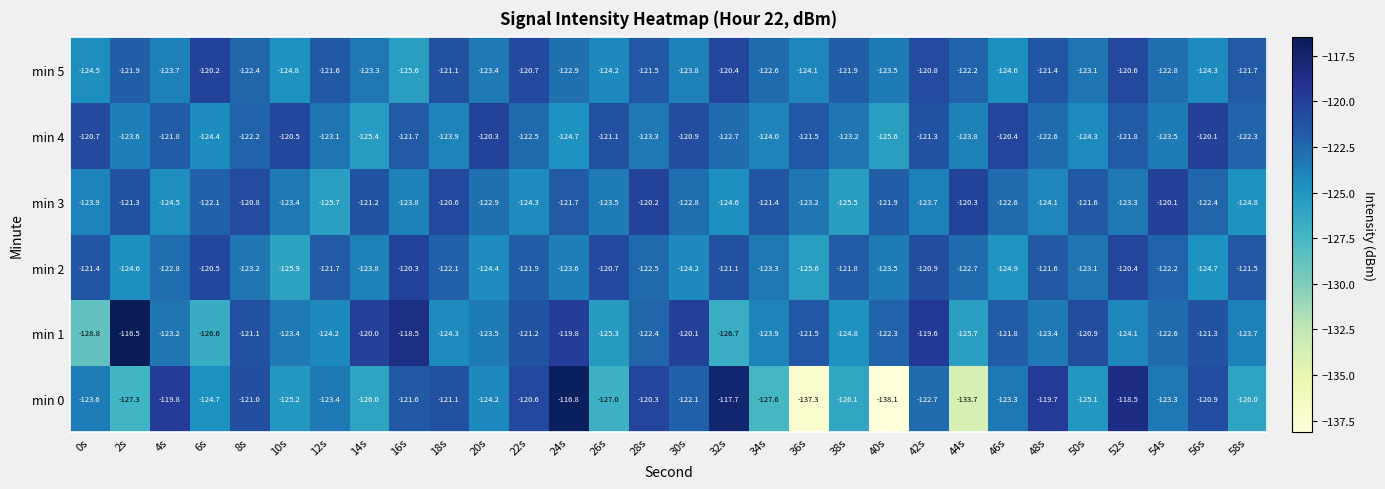

Which label corresponds to the largest value in the chart?

2s